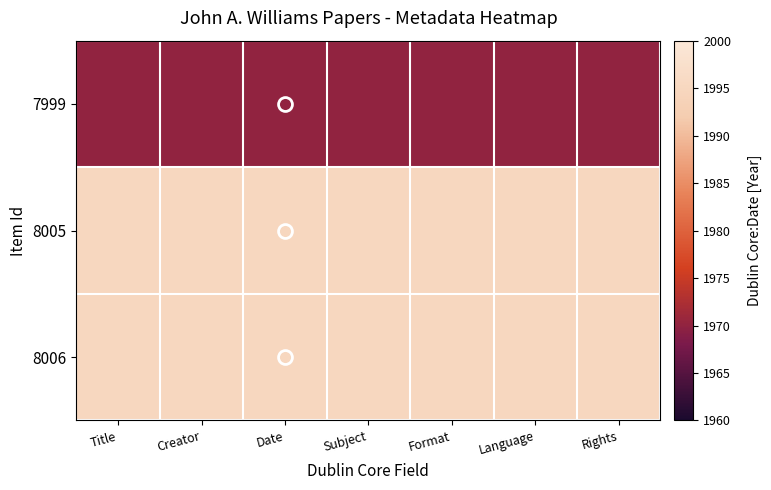

Reading left to right, transcribe all the data shown in this chart.

7999: Title=1970	Creator=1970	Date=1970	Subject=1970	Format=1970	Language=1970	Rights=1970
8005: Title=1995	Creator=1995	Date=1995	Subject=1995	Format=1995	Language=1995	Rights=1995
8006: Title=1995	Creator=1995	Date=1995	Subject=1995	Format=1995	Language=1995	Rights=1995